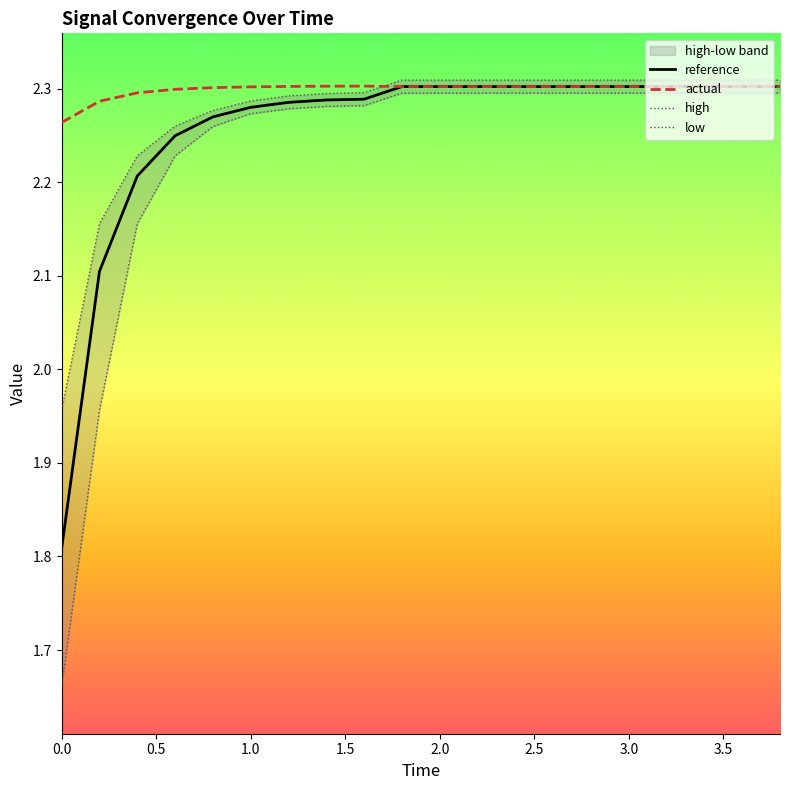

Between 2.0 and 1.5, which is larger?

2.0